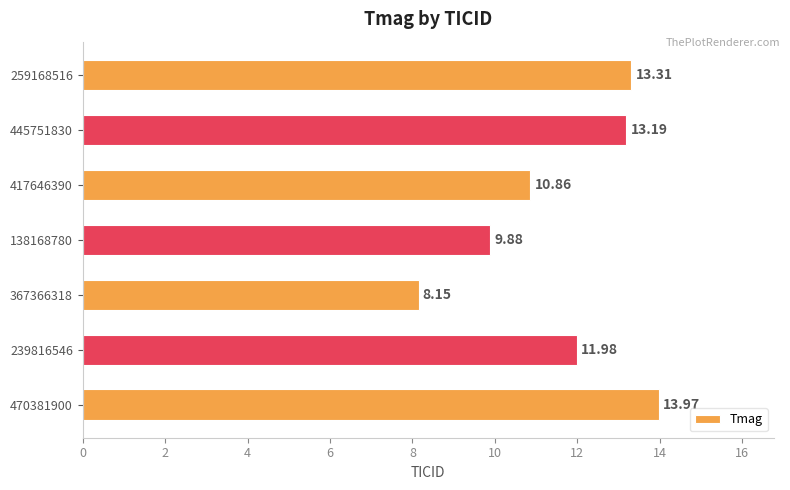

Rank the categories by value from highest to lowest.

470381900, 259168516, 445751830, 239816546, 417646390, 138168780, 367366318